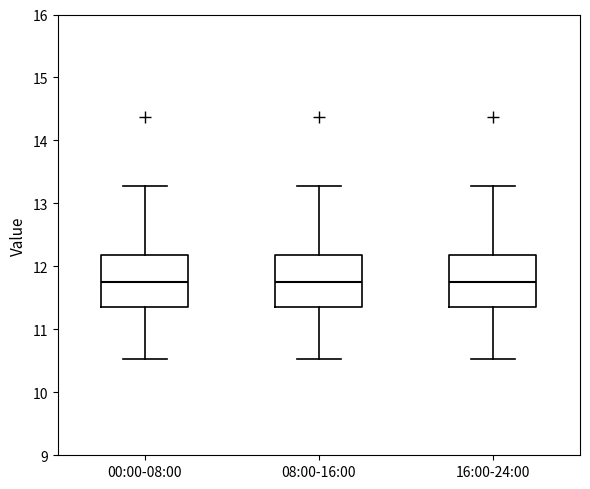

Where does the upper whisker of the box for 08:00-16:00 end on the y-axis? The values are not printed on the chart, so give them approximately, as read against the axis.

13.3